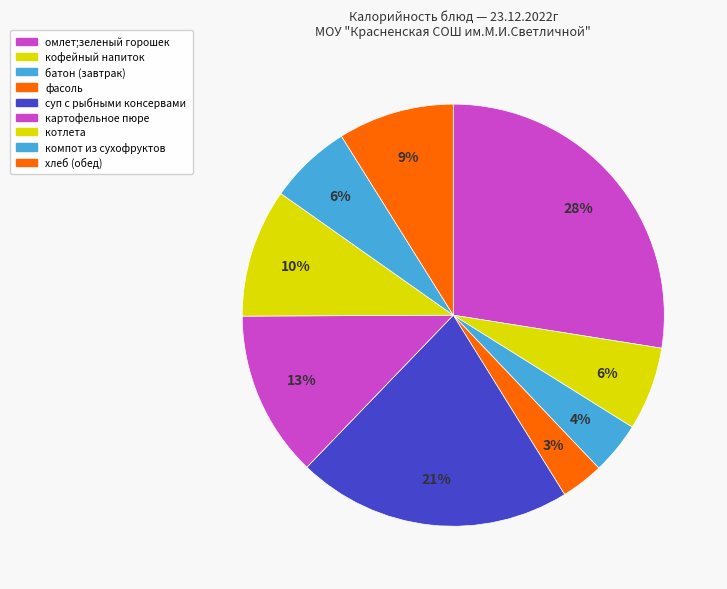

Approximately how many times larger is the value at омлет;зеленый горошек compared to батон (завтрак)?

6.9